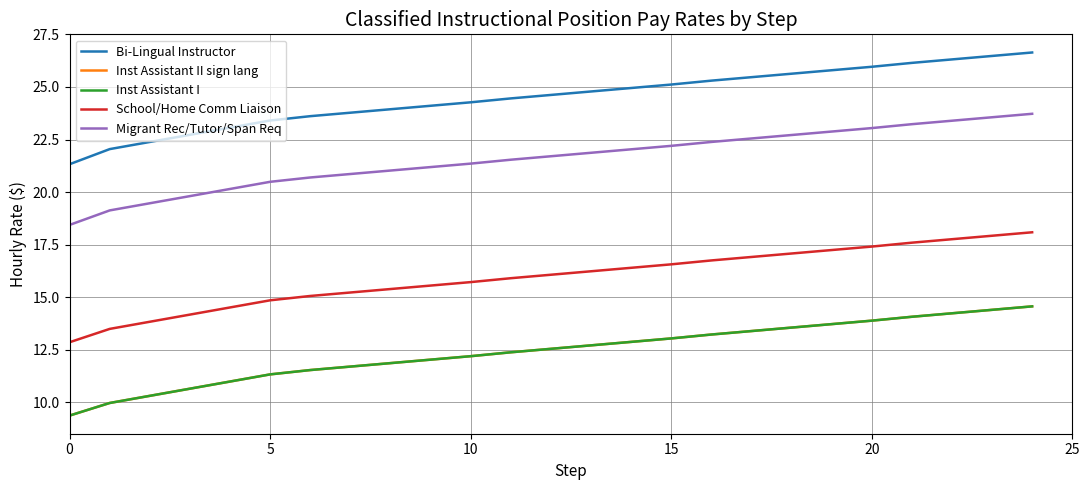

Does the chart have visible grid lines?

Yes